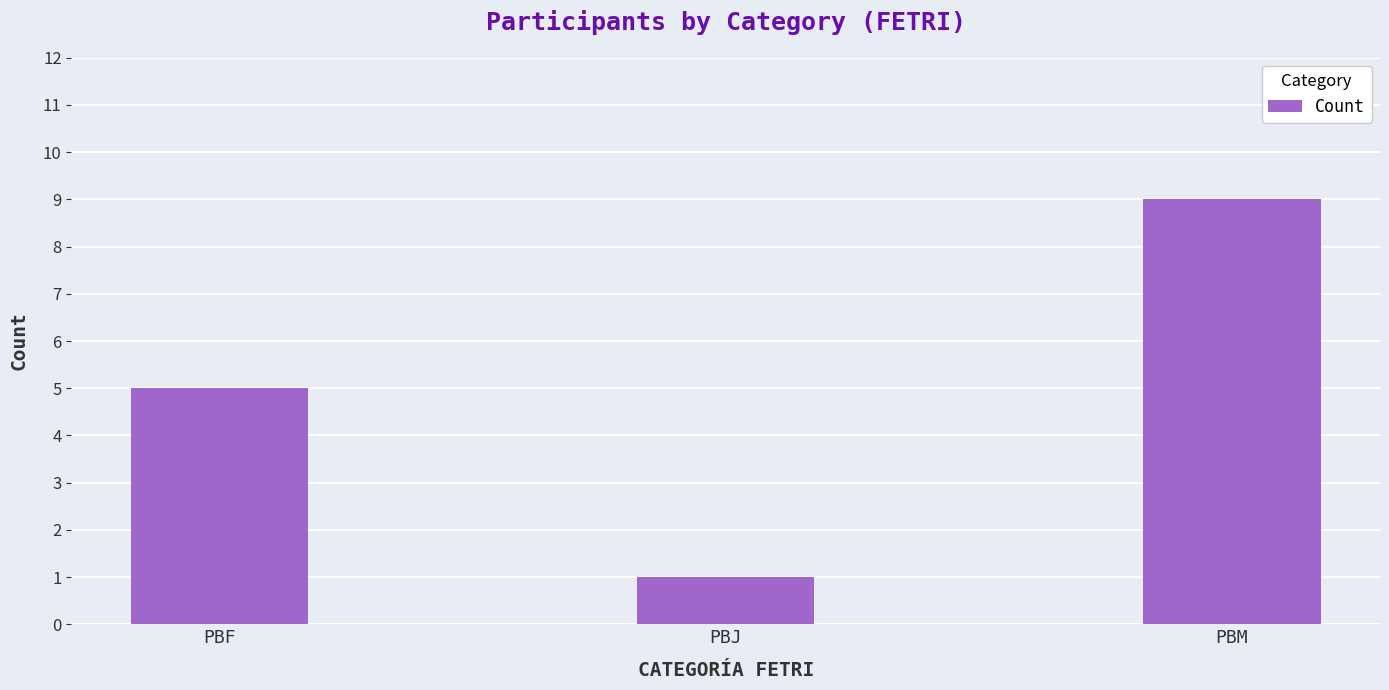

True or false: the data shows 5 at PBM.

False